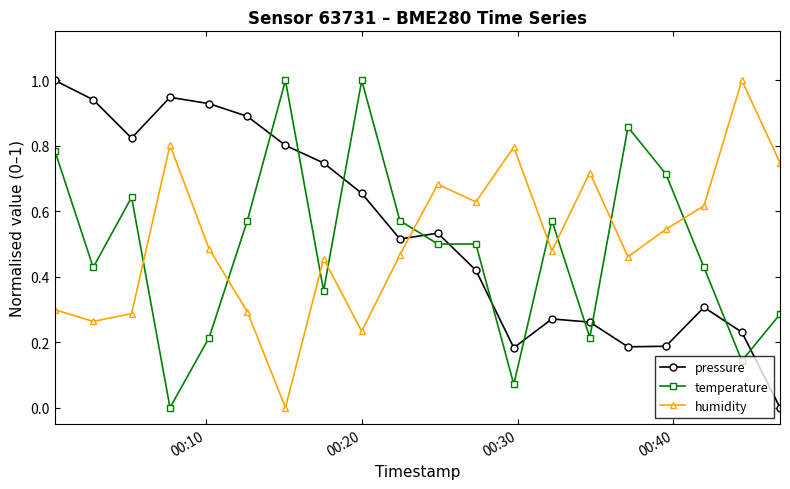

In humidity, how many points are higher than both neighbors (excluding endpoints)?

6